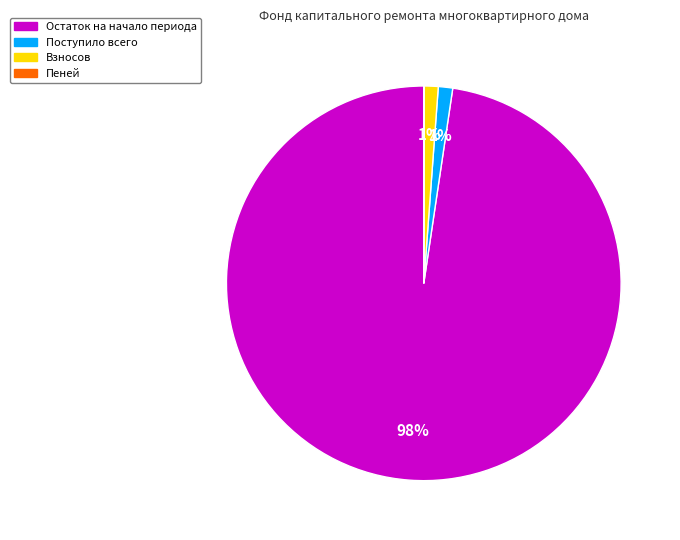

Which slice is the largest?

Остаток на начало периода